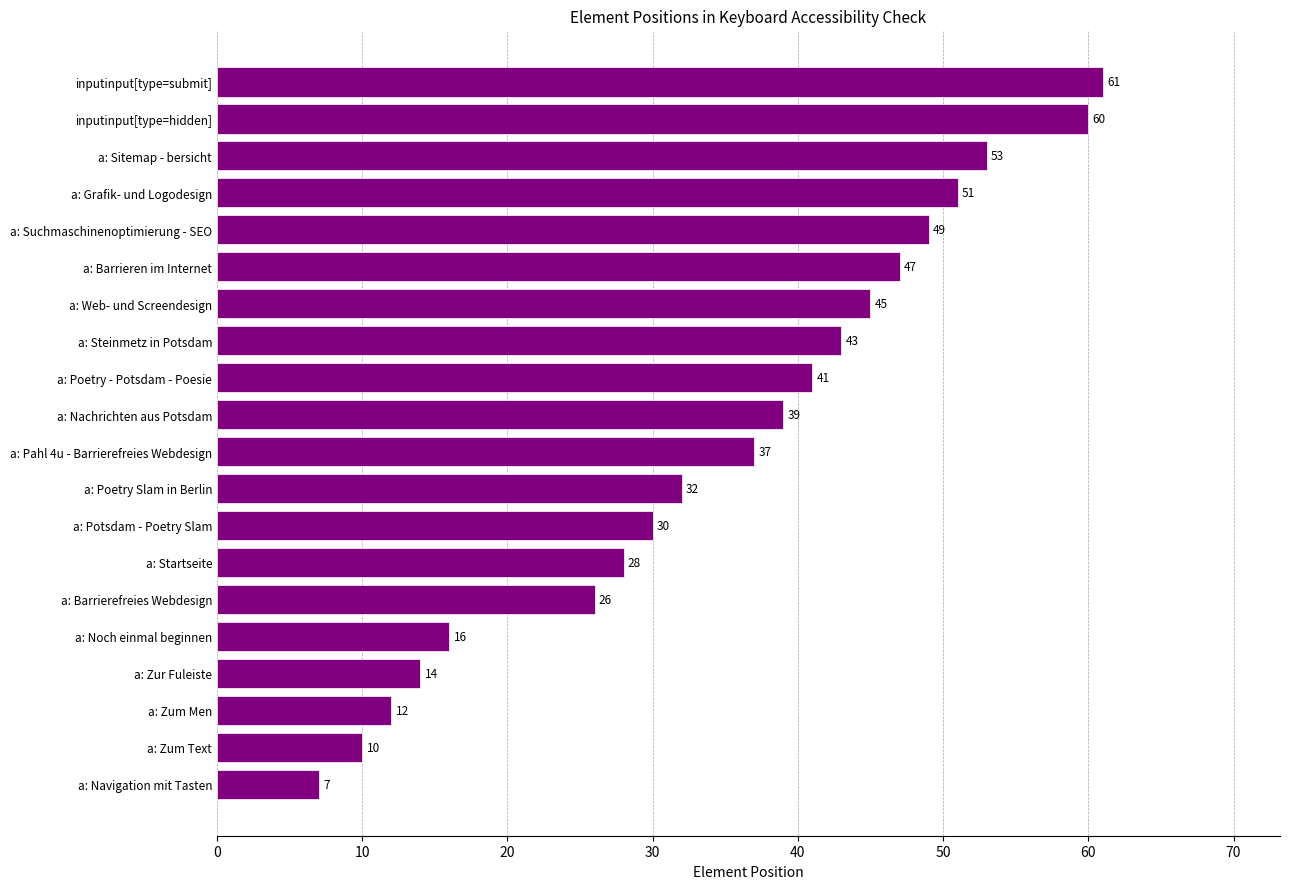

Where is the data nearest to the value 34?

a: Poetry Slam in Berlin